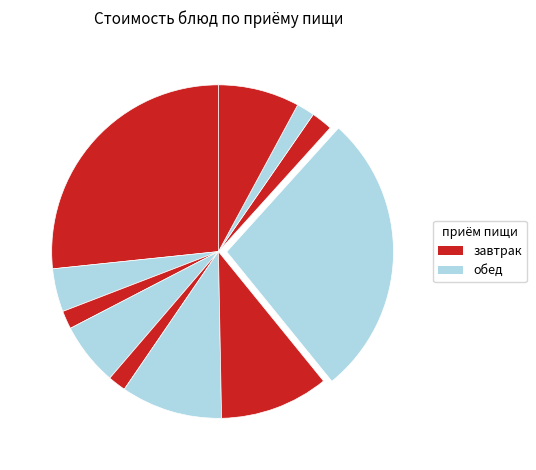

Is there any slice that represents more than half of the pie?

No